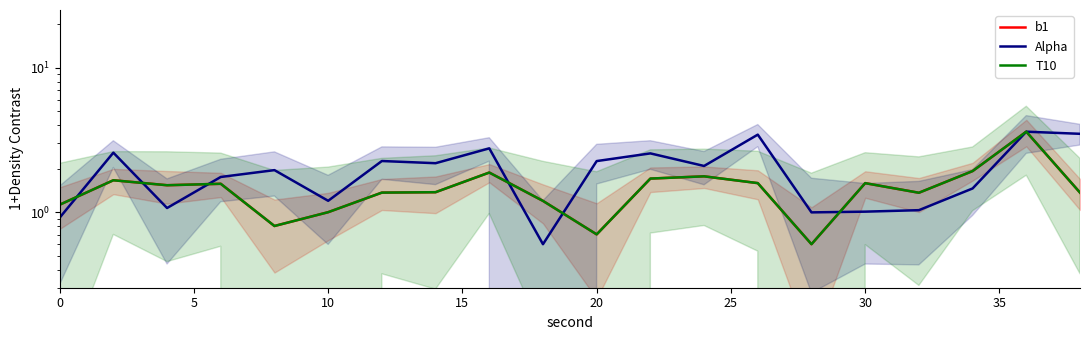

How many data points does each series have?

20